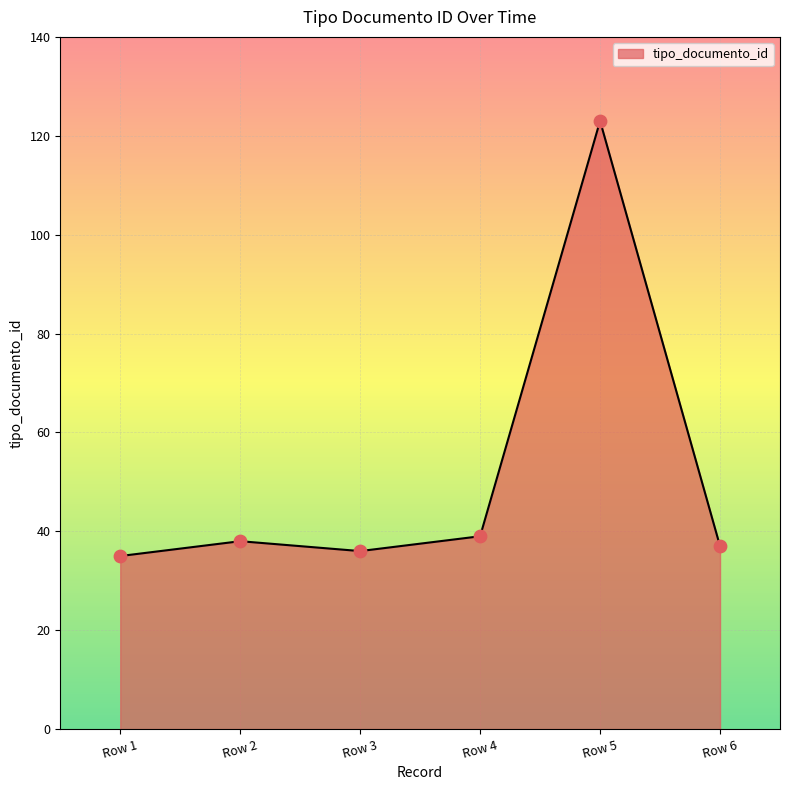

What is the change in value from Row 4 to Row 5?

+84